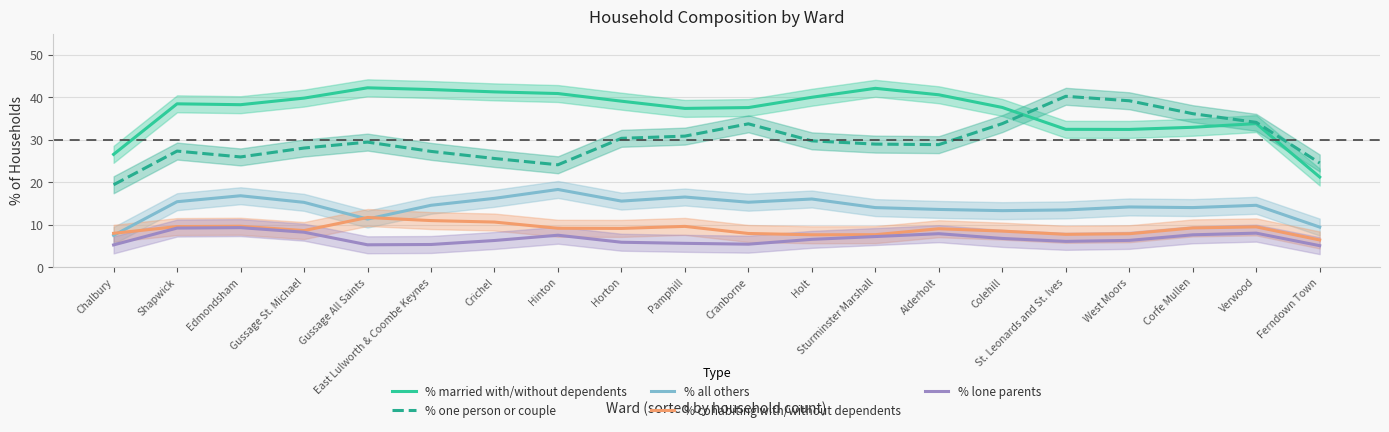

How many data points does each series have?

20